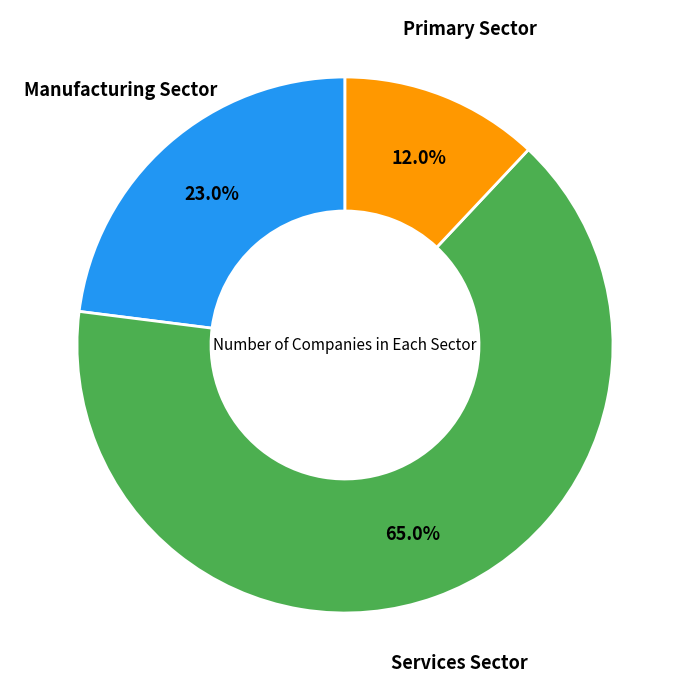

Is there a majority slice in this chart?

Yes